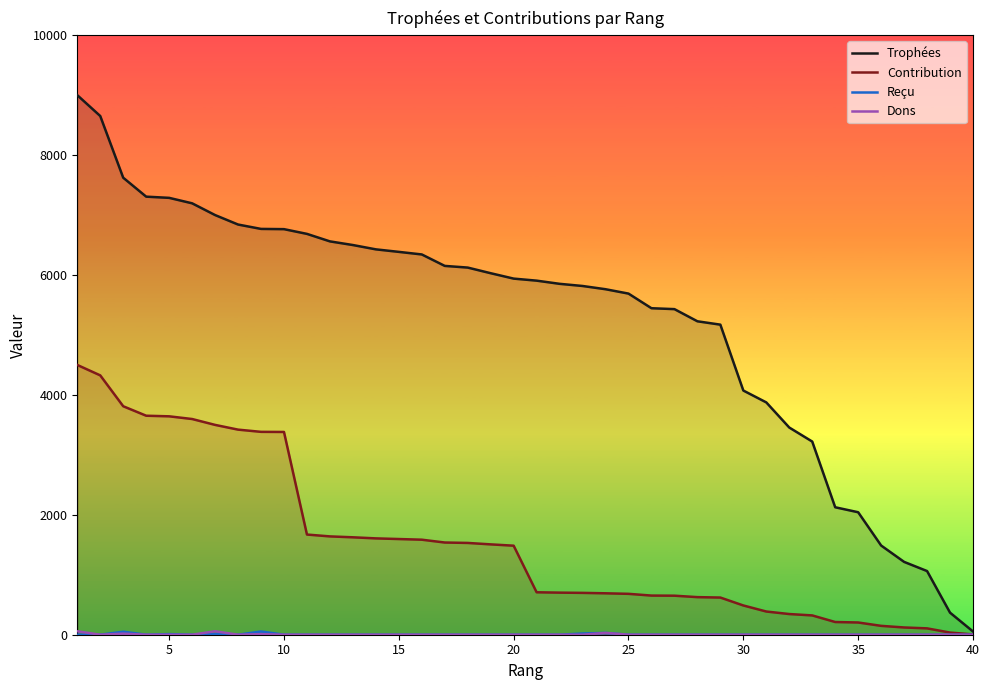

In Dons, how many points are lower than both neighbors (excluding endpoints)?

2